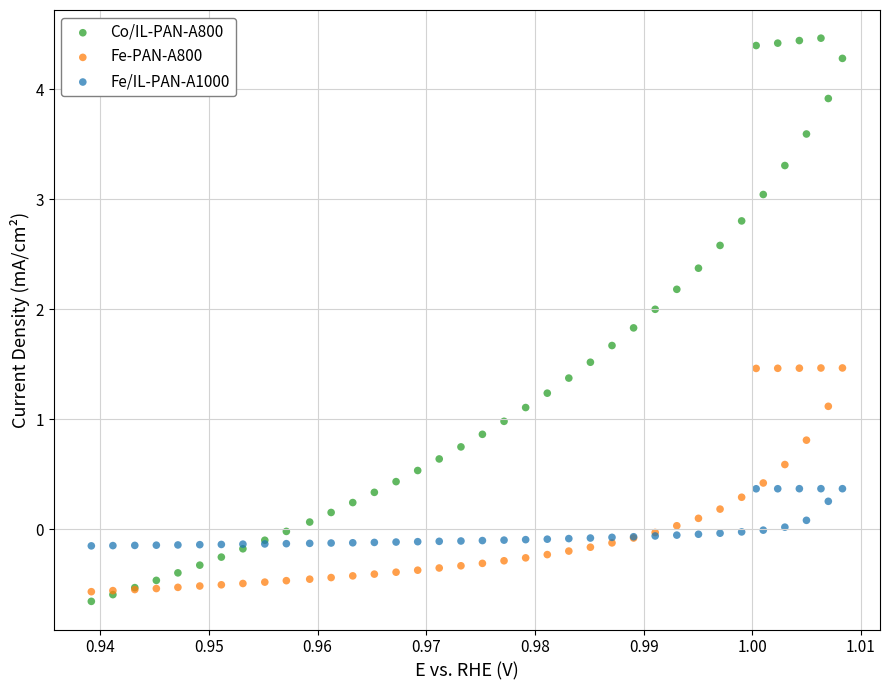

Which series reaches the minimum Y coordinate?

Co/IL-PAN-A800